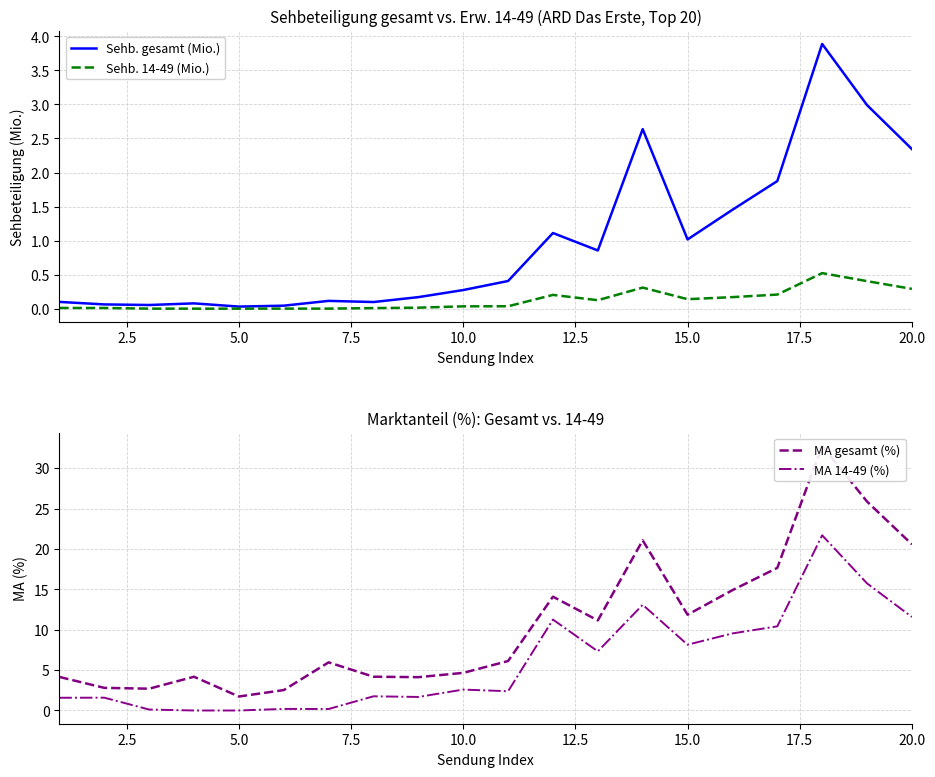

What is the difference between the second highest and minimum values in the Sehb. gesamt (Mio.) series?

3.0